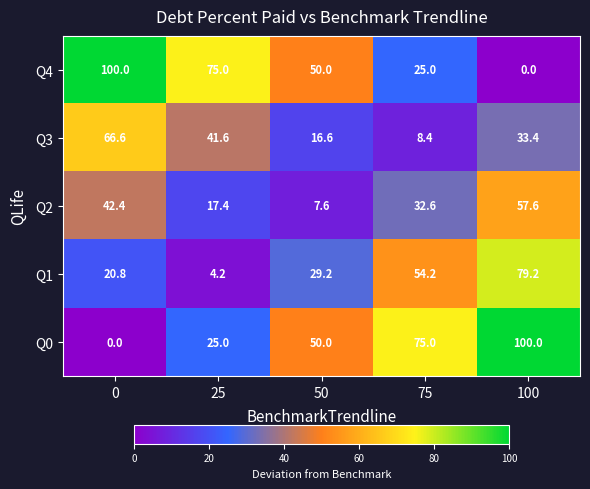

How many series are shown in this chart?

5